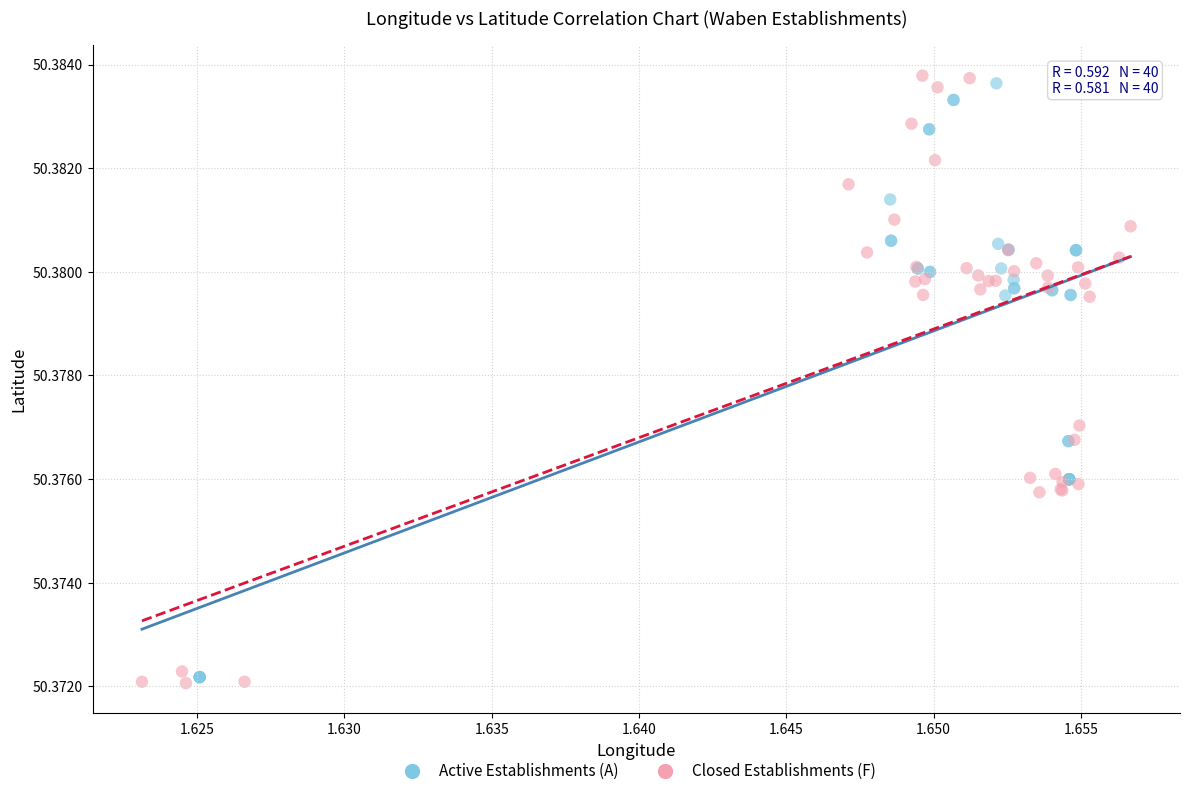

What are all the series names shown in the legend?

Active Establishments (A), Closed Establishments (F)